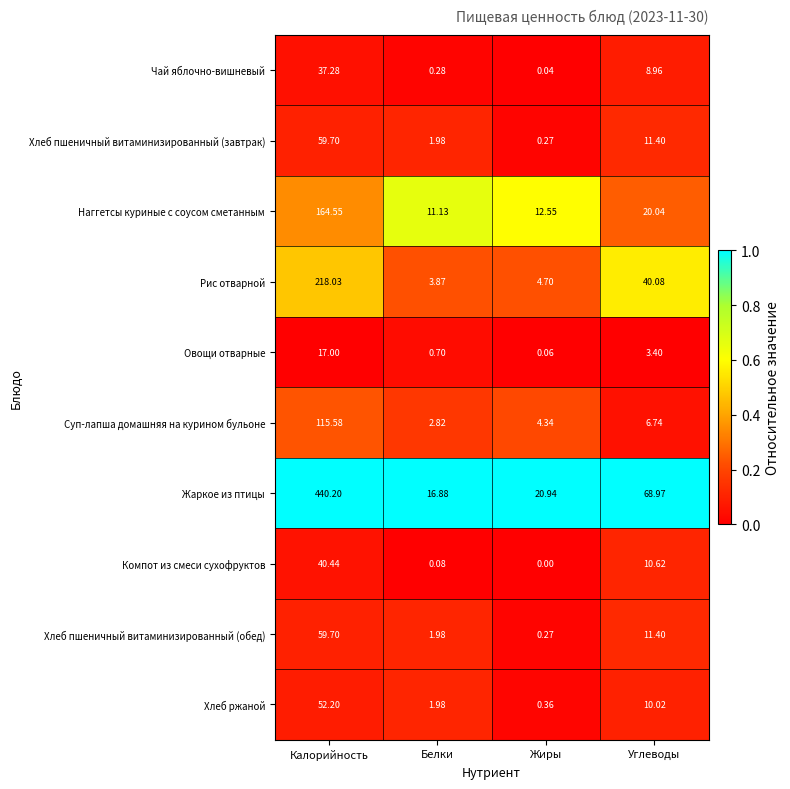

Which series has the largest range (max minus min)?

Жаркое из птицы